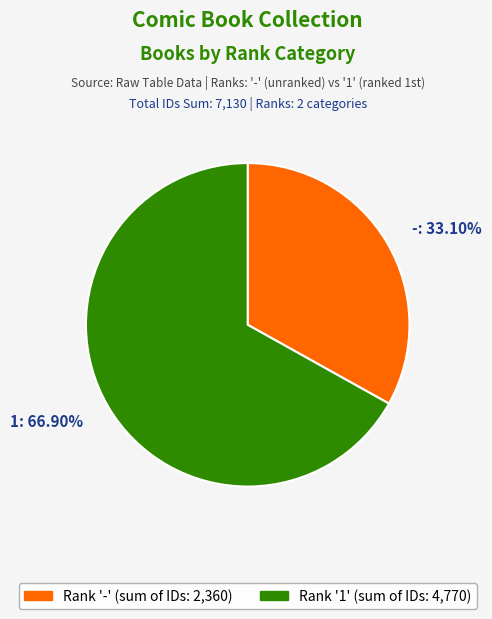

Does any single category account for the majority?

Yes